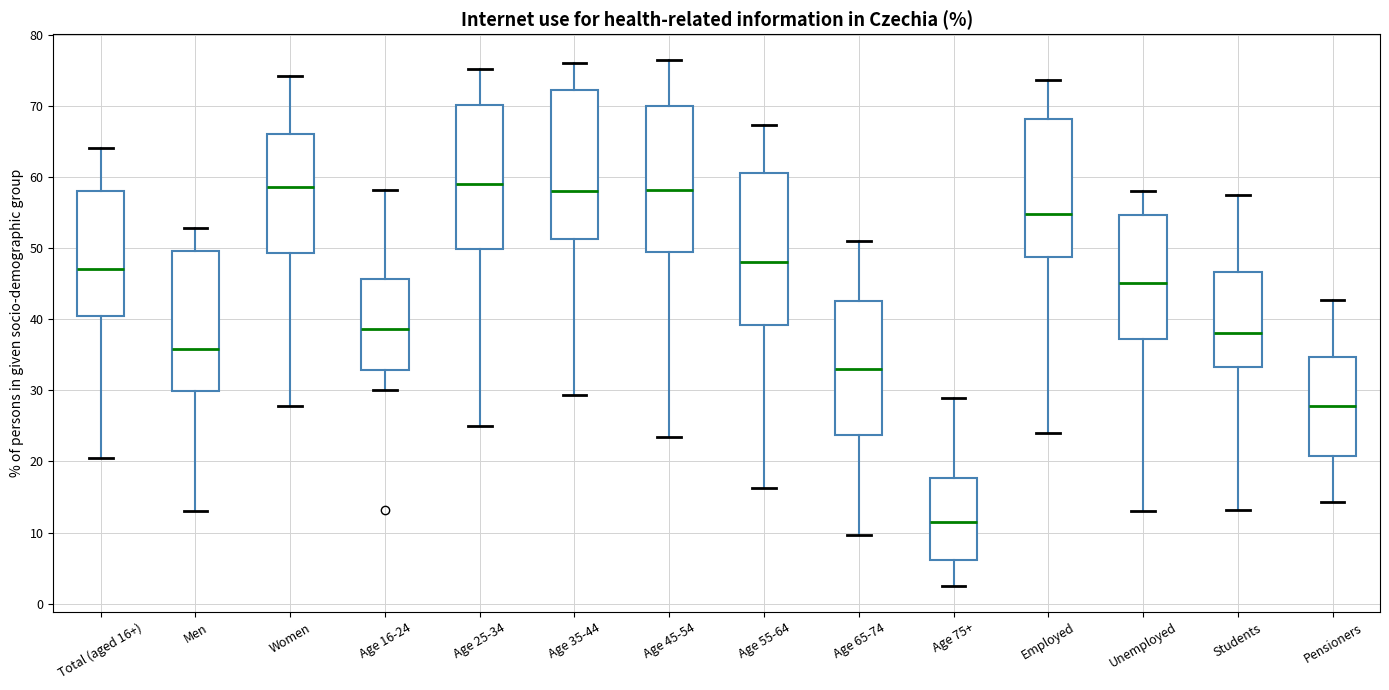

Reading left to right, transcribe this box plot: for each box, give where its median line is, the range the box spans, and where its two whiskers end, as read against the y-axis. The values are not printed on the chart, so give them approximately, as read against the axis.

Total (aged 16+): median 47, box 40 to 58, whiskers 21 to 64
Men: median 36, box 30 to 50, whiskers 13 to 53
Women: median 59, box 49 to 66, whiskers 28 to 74
Age 16-24: median 39, box 33 to 46, whiskers 30 to 58
Age 25-34: median 59, box 50 to 70, whiskers 25 to 75
Age 35-44: median 58, box 51 to 72, whiskers 29 to 76
Age 45-54: median 58, box 49 to 70, whiskers 23 to 76
Age 55-64: median 48, box 39 to 61, whiskers 16 to 67
Age 65-74: median 33, box 24 to 43, whiskers 10 to 51
Age 75+: median 12, box 6 to 18, whiskers 3 to 29
Employed: median 55, box 49 to 68, whiskers 24 to 74
Unemployed: median 45, box 37 to 55, whiskers 13 to 58
Students: median 38, box 33 to 47, whiskers 13 to 57
Pensioners: median 28, box 21 to 35, whiskers 14 to 43